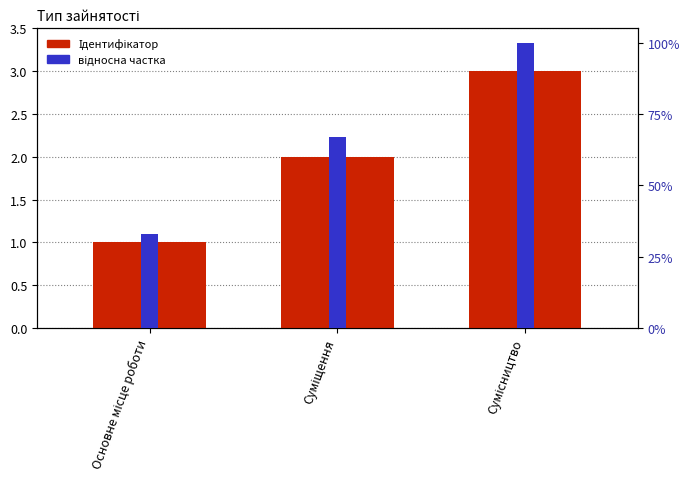

Rank the series by their maximum value, from lowest to highest.

відносна частка, Ідентифікатор